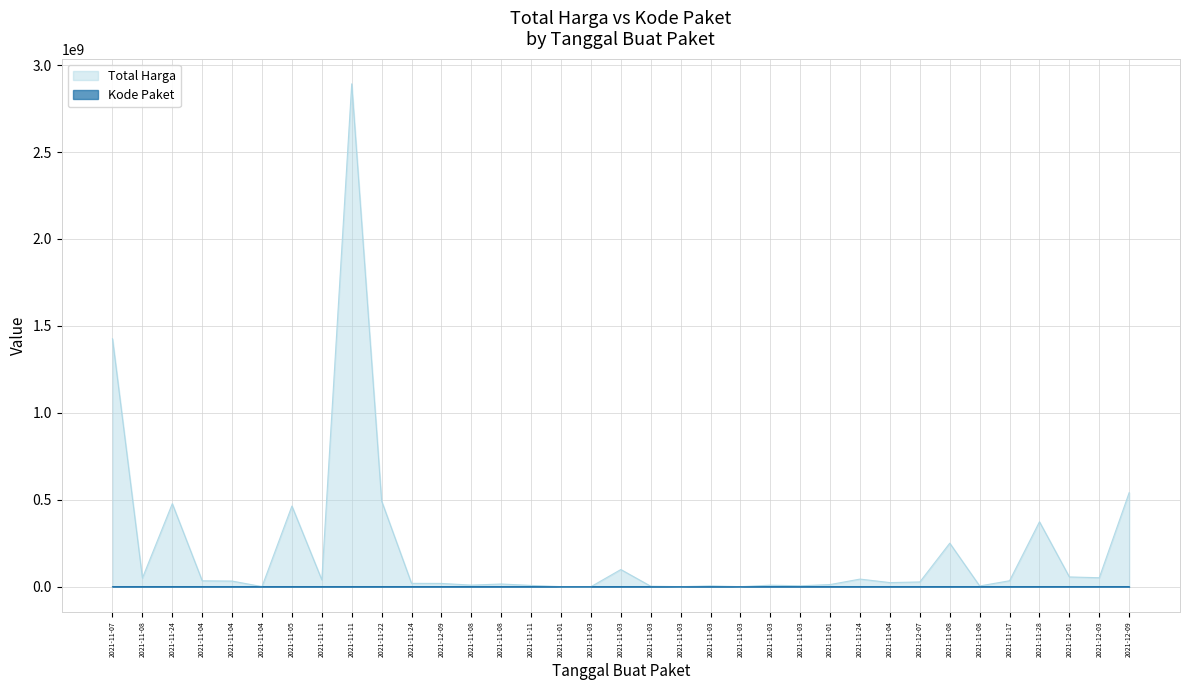

The Kode Paket series shows 16823 at 2021-11-07. True or false?

True